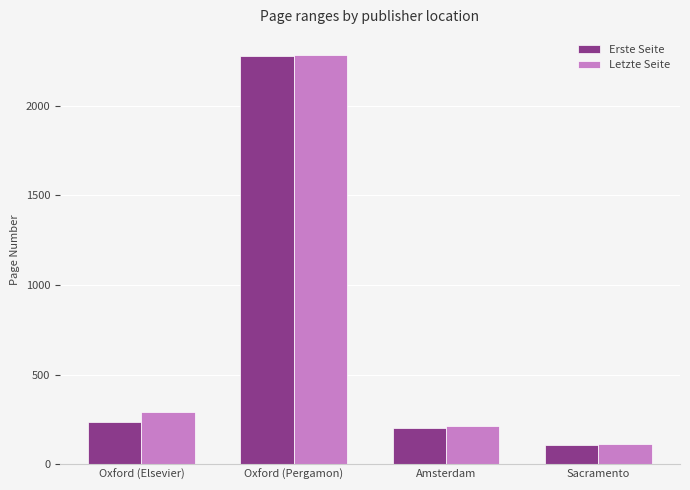

Reading right to left, what are all the values shown in this chart?

Erste Seite: 107	204	2276	236
Letzte Seite: 112	211	2281	291